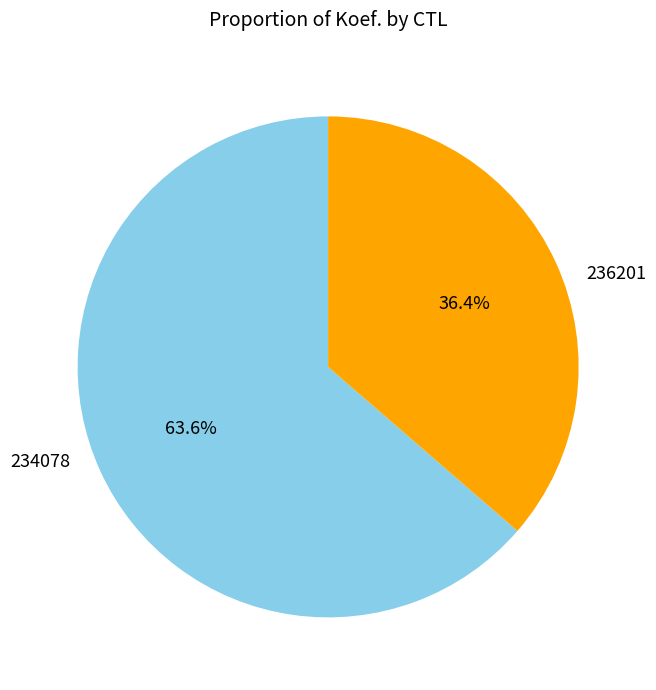

Does any single category account for the majority?

Yes